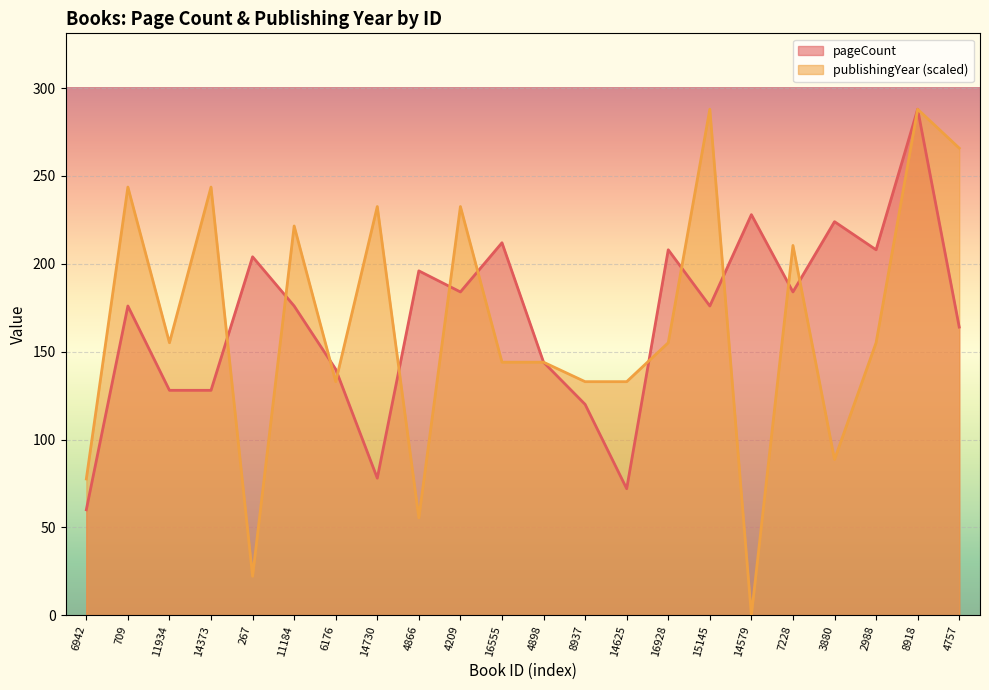

What is the average value of the publishingYear series?

164.6